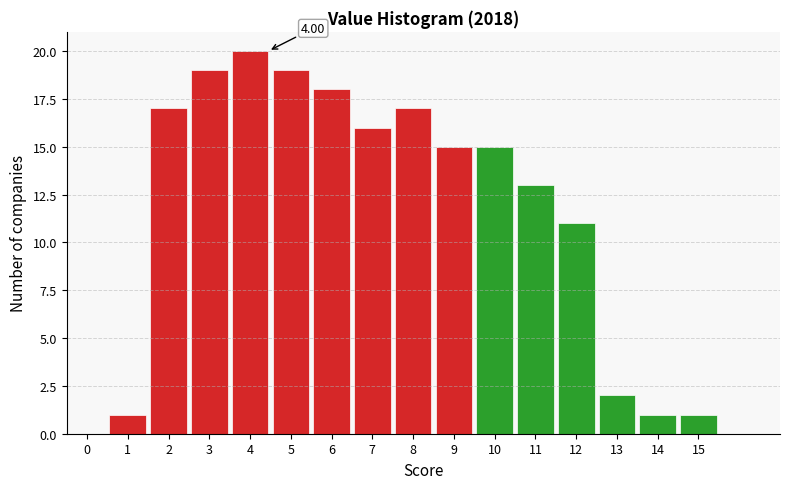

Between 12 and 7, which is larger?

7